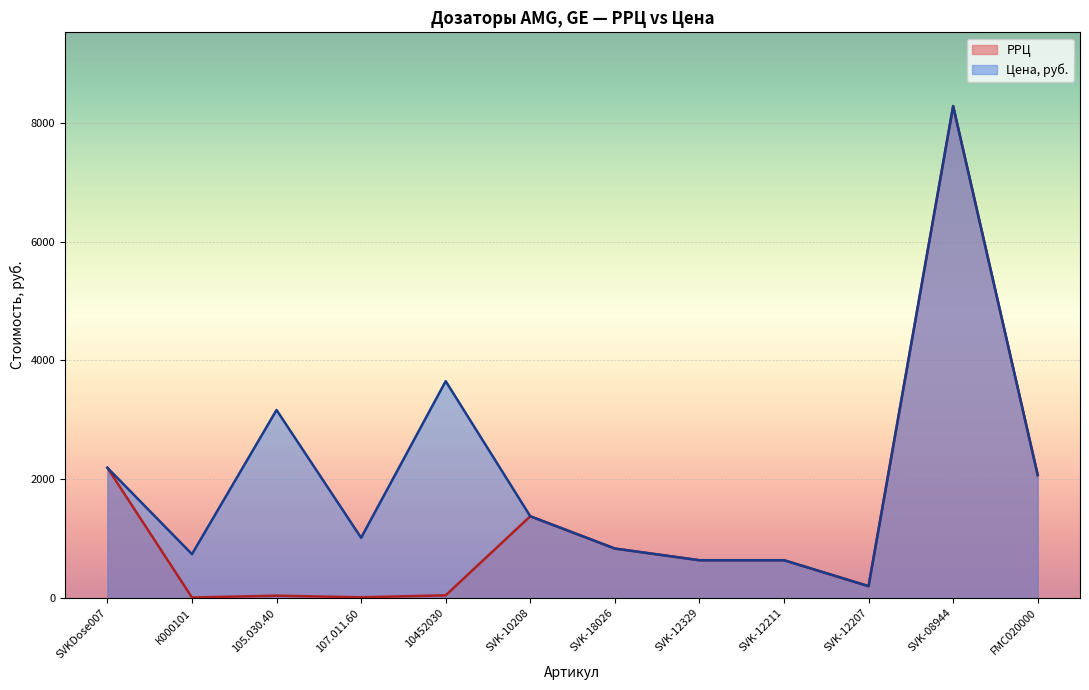

Rank the series at SVK-18026 from highest to lowest value.

РРЦ, Цена, руб.